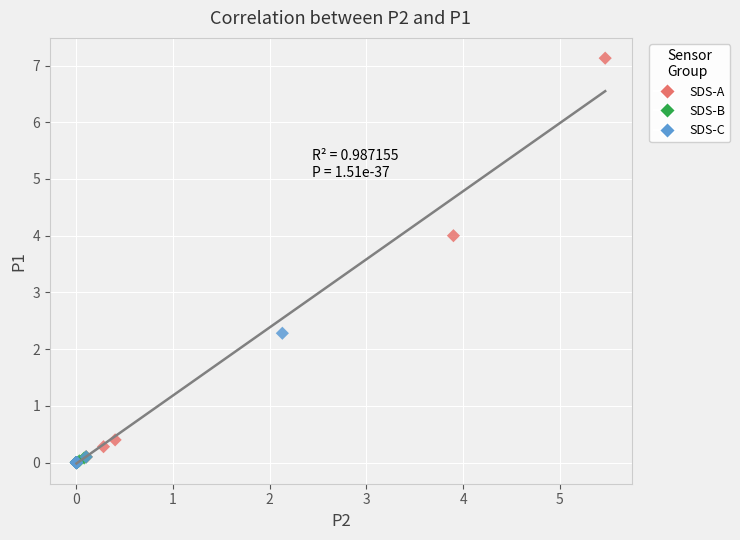

Which series has the largest Y range (max minus min)?

SDS-A